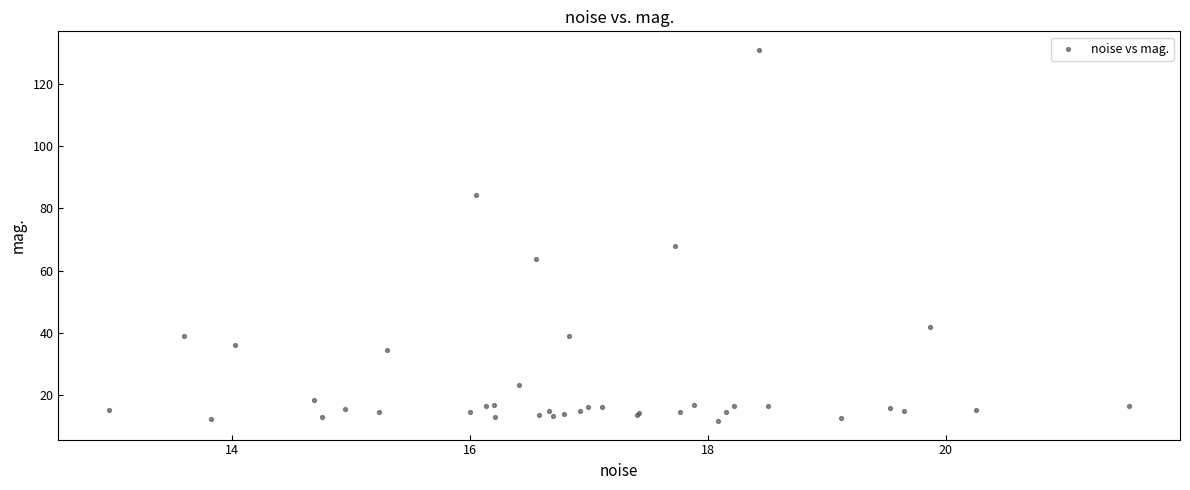

What Y value in the scatter plot is closest to 71?

67.8